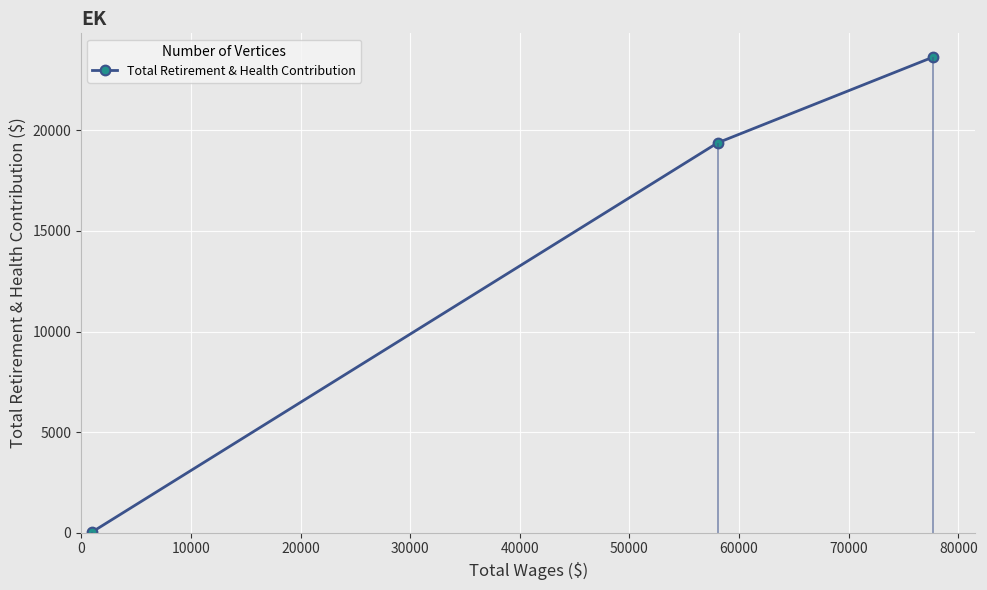

What is the maximum value for Total Retirement & Health Contribution?

23640